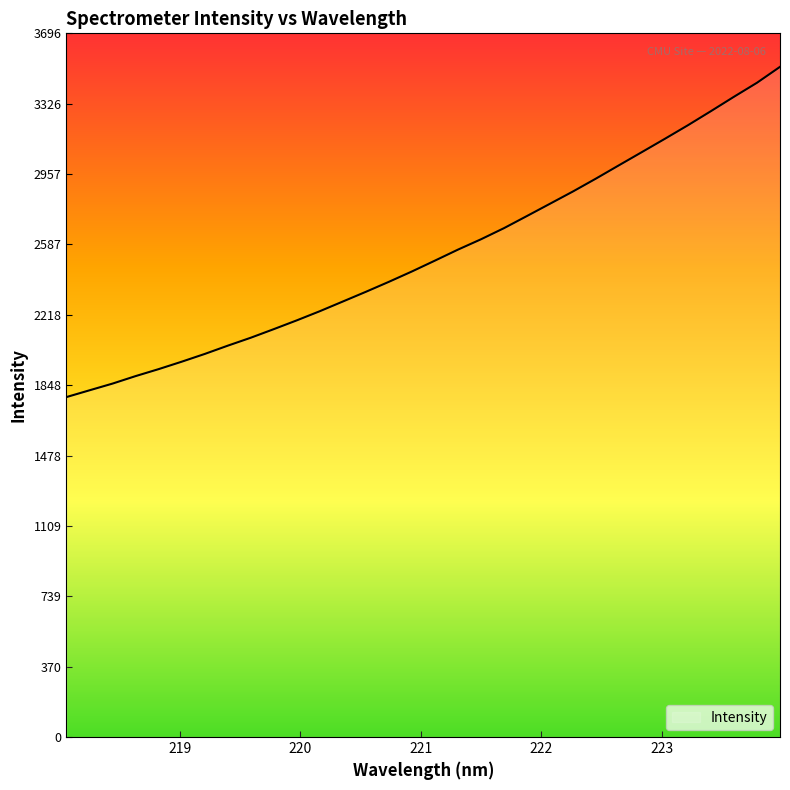

What is the greatest value displayed?

3520.0